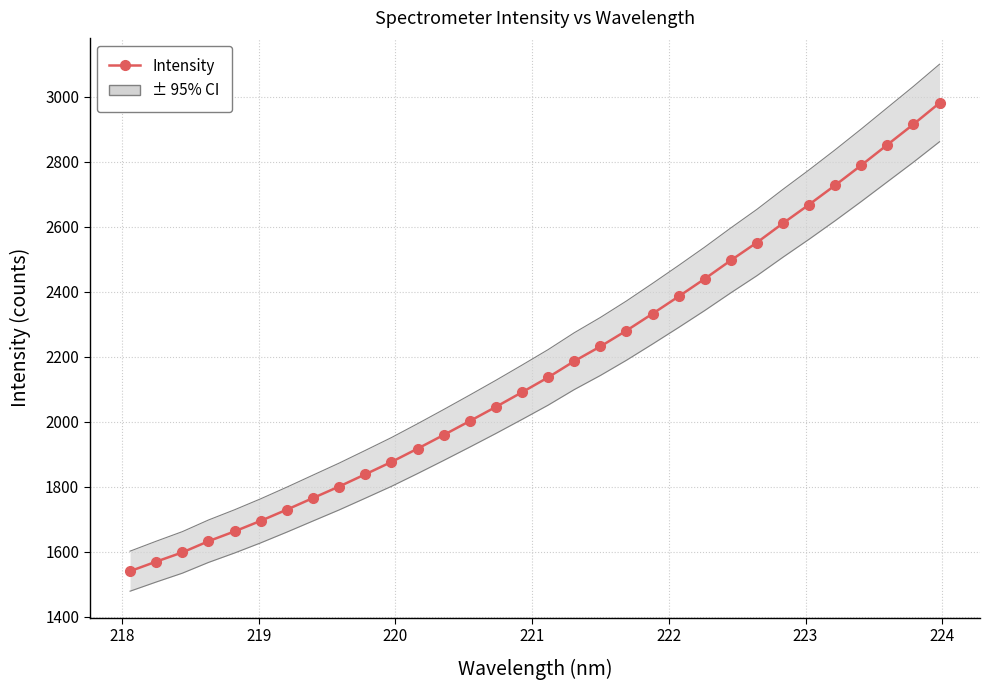

Reading right to left, transcribe all the data shown in this chart.

2980.1	2914.6	2851.6	2788.6	2727.1	2667.6	2610.1	2550.8	2495.9	2439.2	2384.9	2331.7	2279.7	2230.9	2185.7	2135.8	2090.1	2045.1	2001.5	1958.6	1916.6	1875.6	1837.7	1800.1	1764.7	1729.1	1694.6	1662.1	1631.8	1597.4	1569.0	1539.6